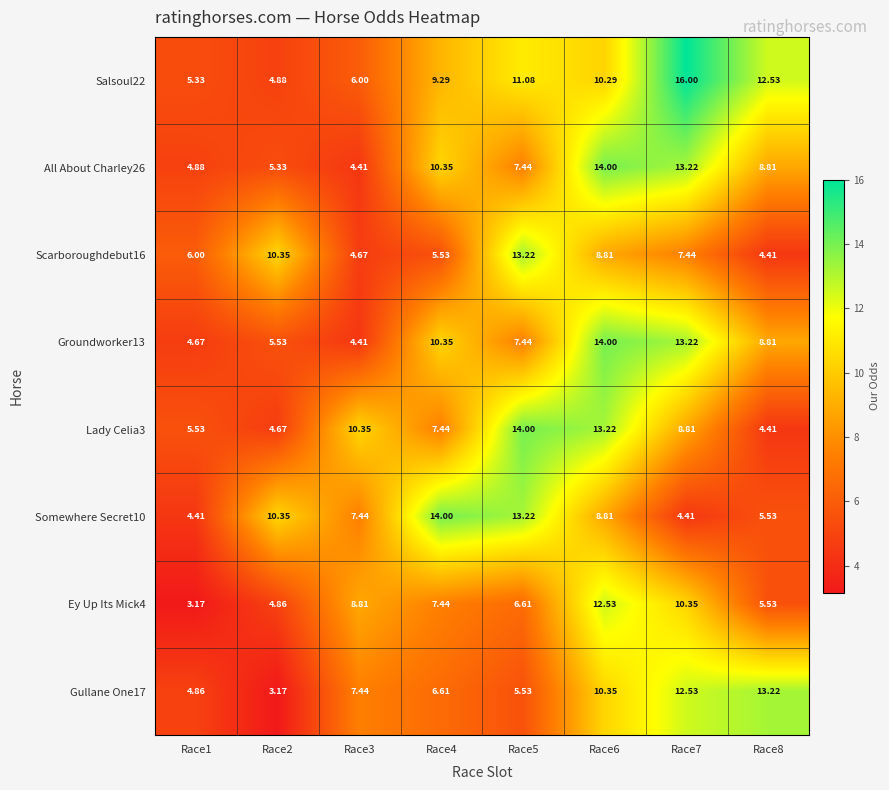

Is the value of All About Charley26 at Race3 greater than the value of Salsoul22 at Race1?

No